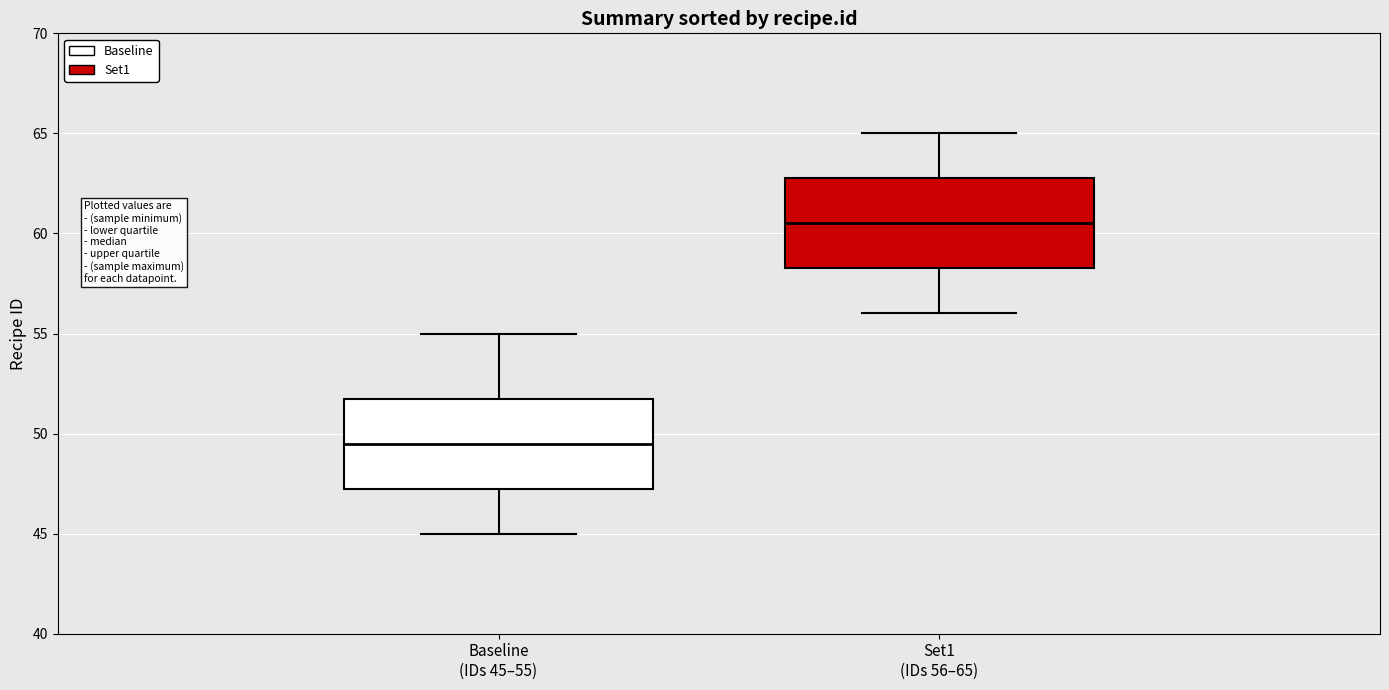

Which box has the lowest median line?

Baseline (IDs 45–55)